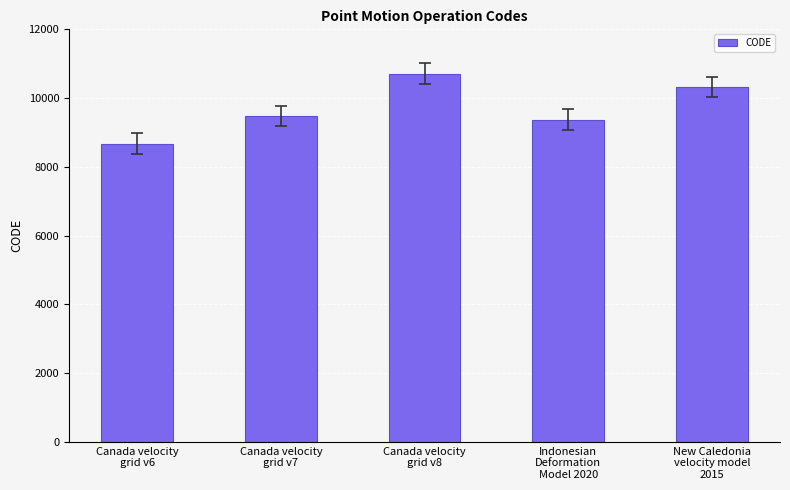

What position from the right is Indonesian
Deformation
Model 2020?

2